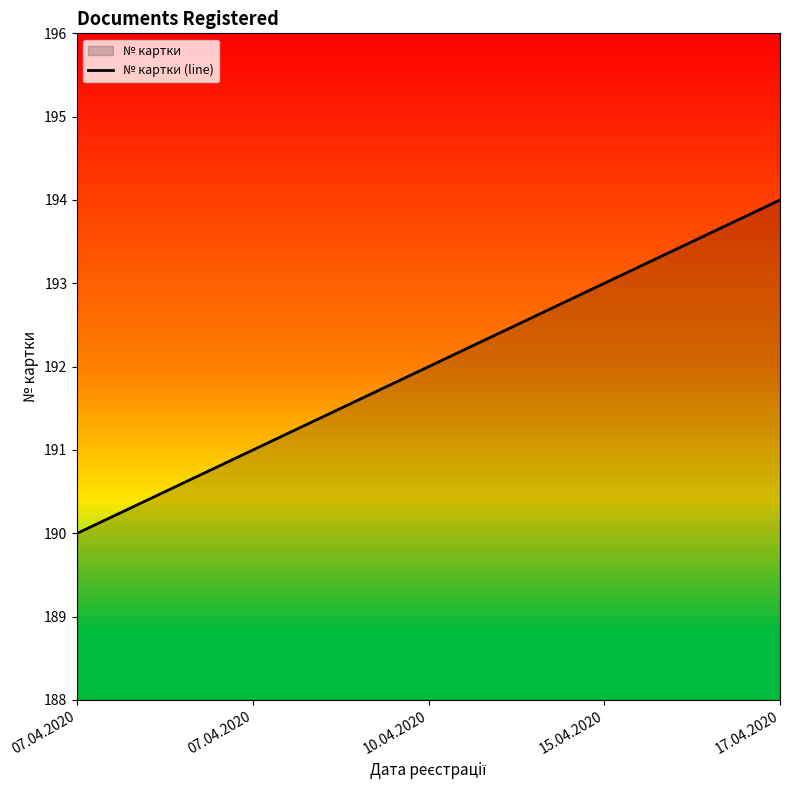

Count the number of categories in the chart.

5